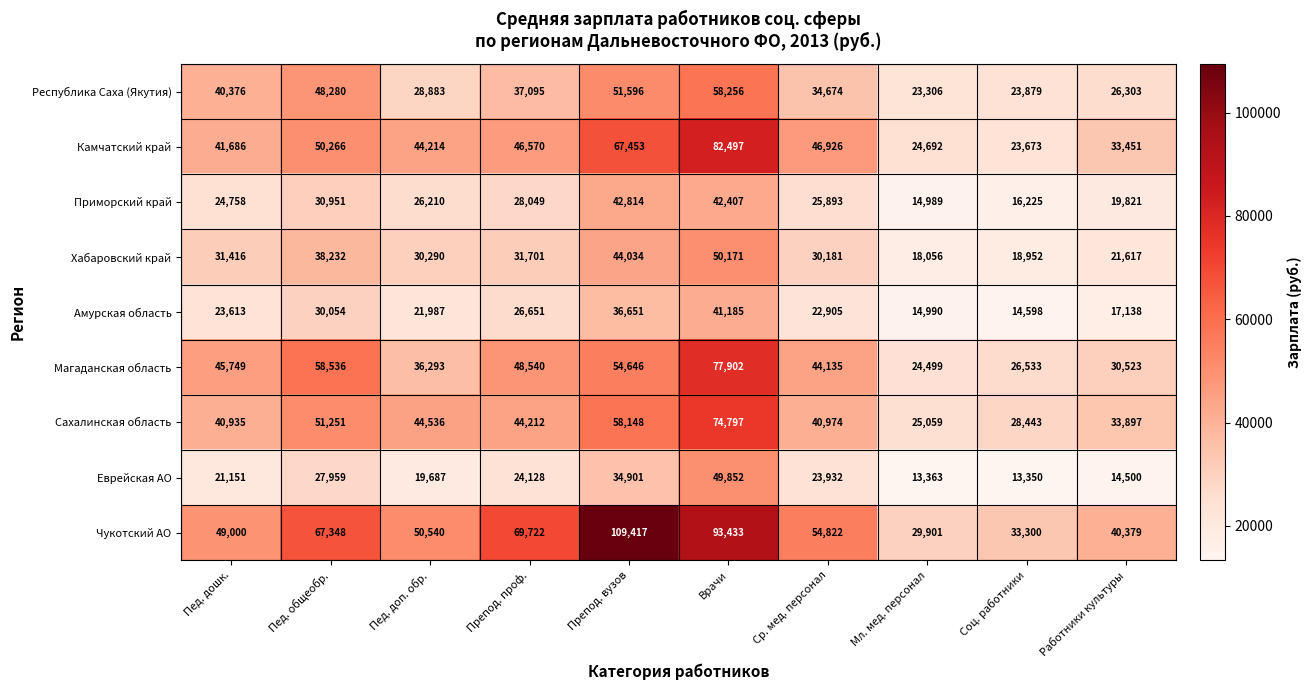

What is the spread (max minus min) of values at Пед. общеобр.?

39389